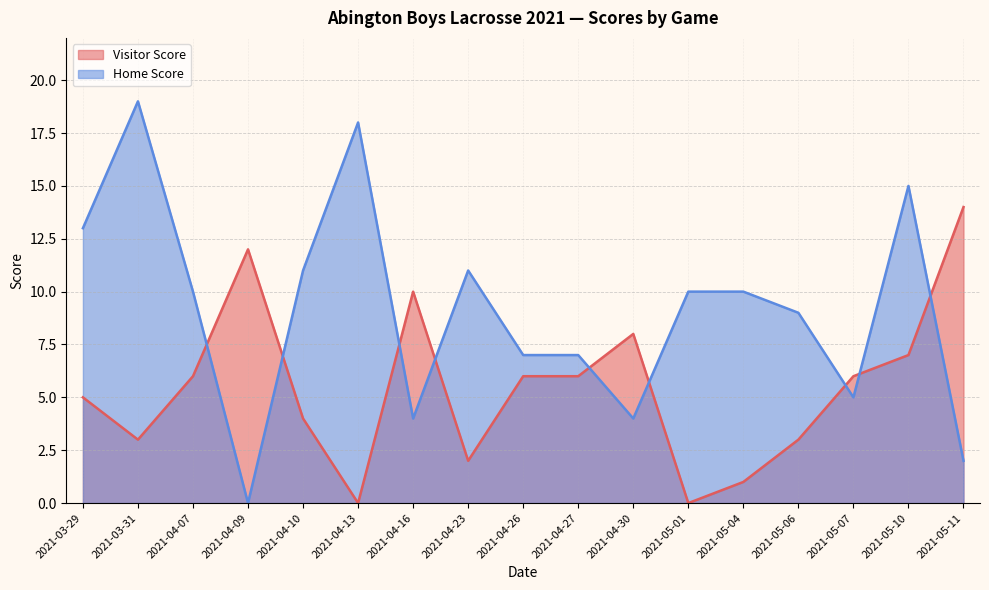

What is the label of the 15th point from the right?

2021-04-07